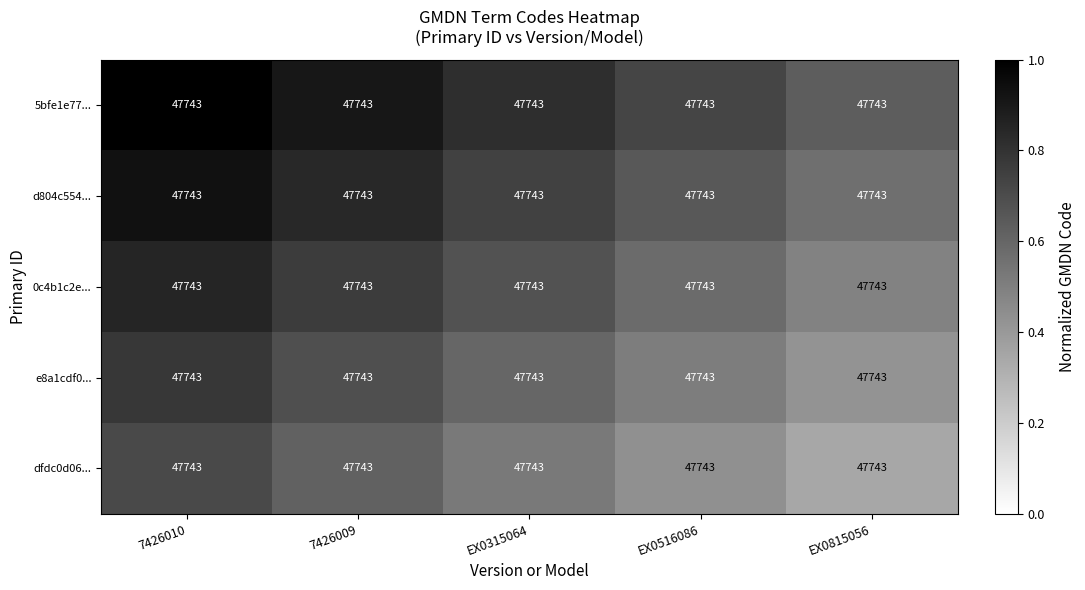

What is the approximate value of d804c554... at EX0315064?

0.7